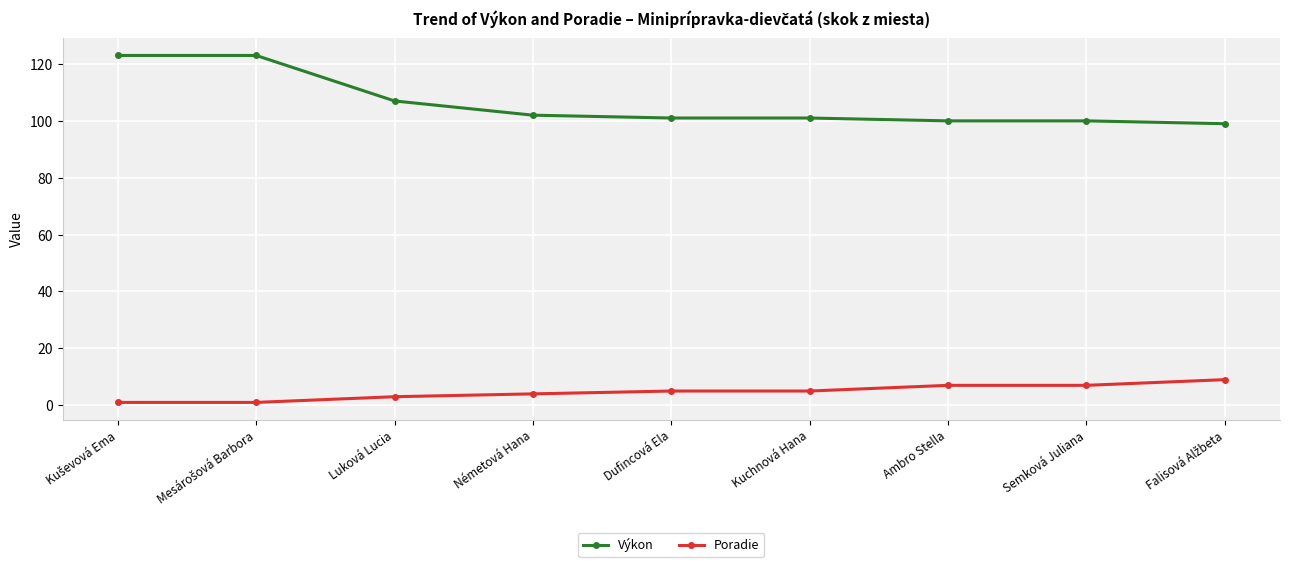

What is the approximate value of Výkon at Németová Hana?

102